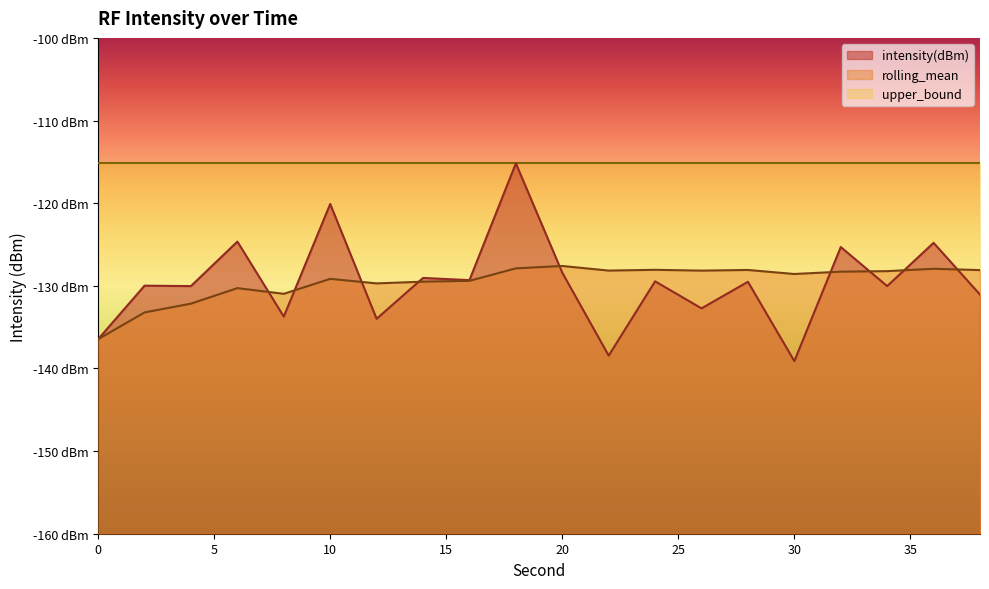

Where is intensity(dBm) nearest to the value -127?

20